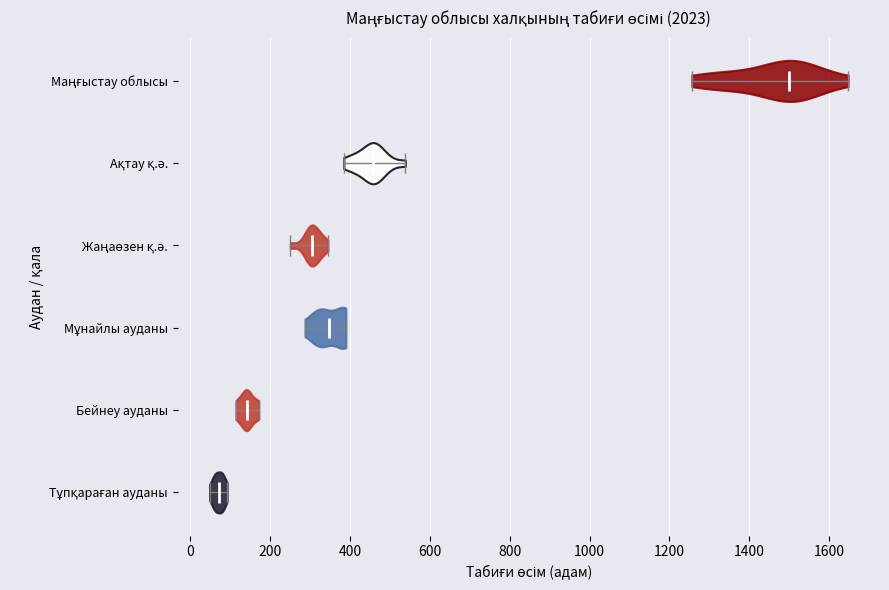

What is the lowest point the violin for Тұпқараған ауданы reaches on the x-axis? The values are not printed on the chart, so give them approximately, as read against the axis.

40